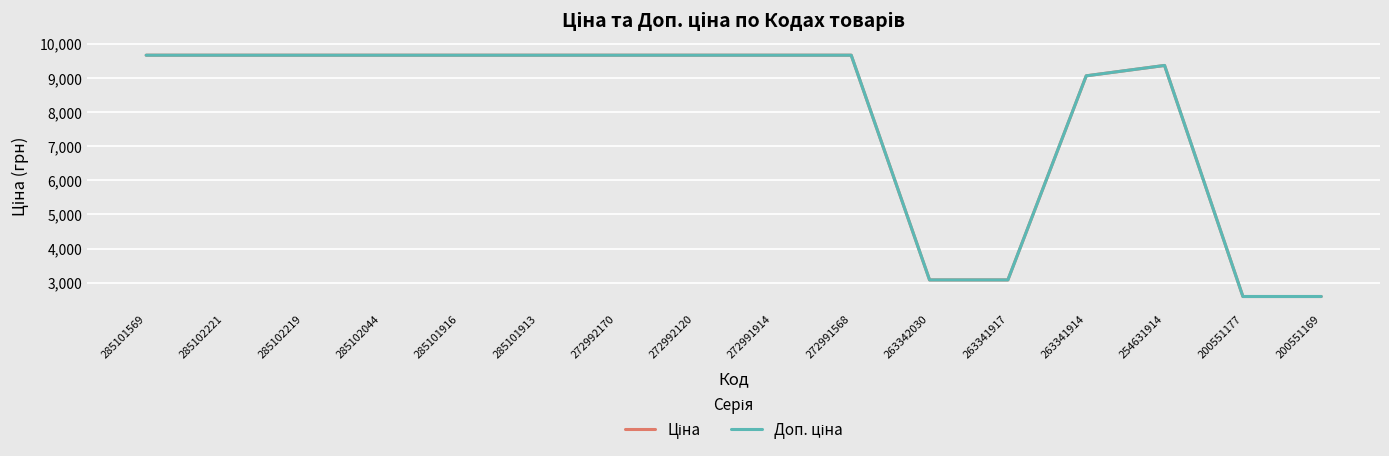

What is the total value across all series at 285101916?

19329.3